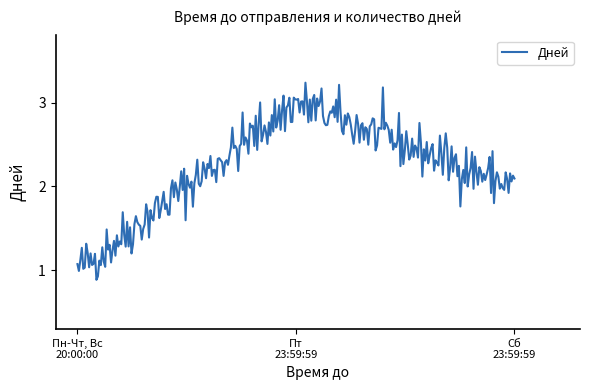

What is the smallest value displayed?

0.9